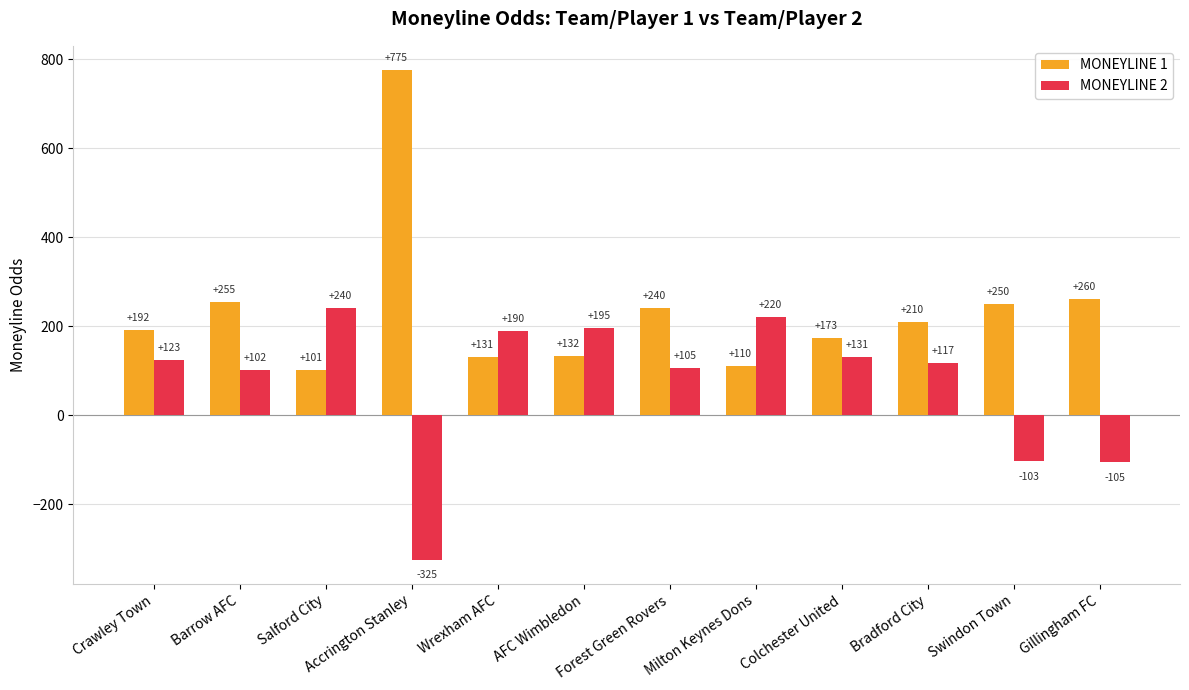

Which series has the largest total across all categories?

MONEYLINE 1